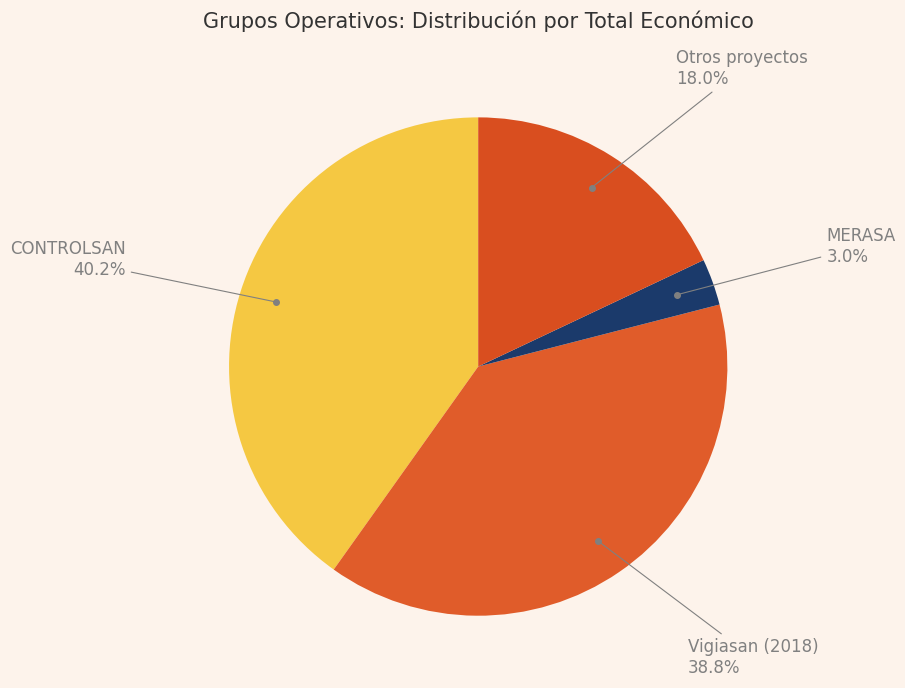

Is there any slice that represents more than half of the pie?

No